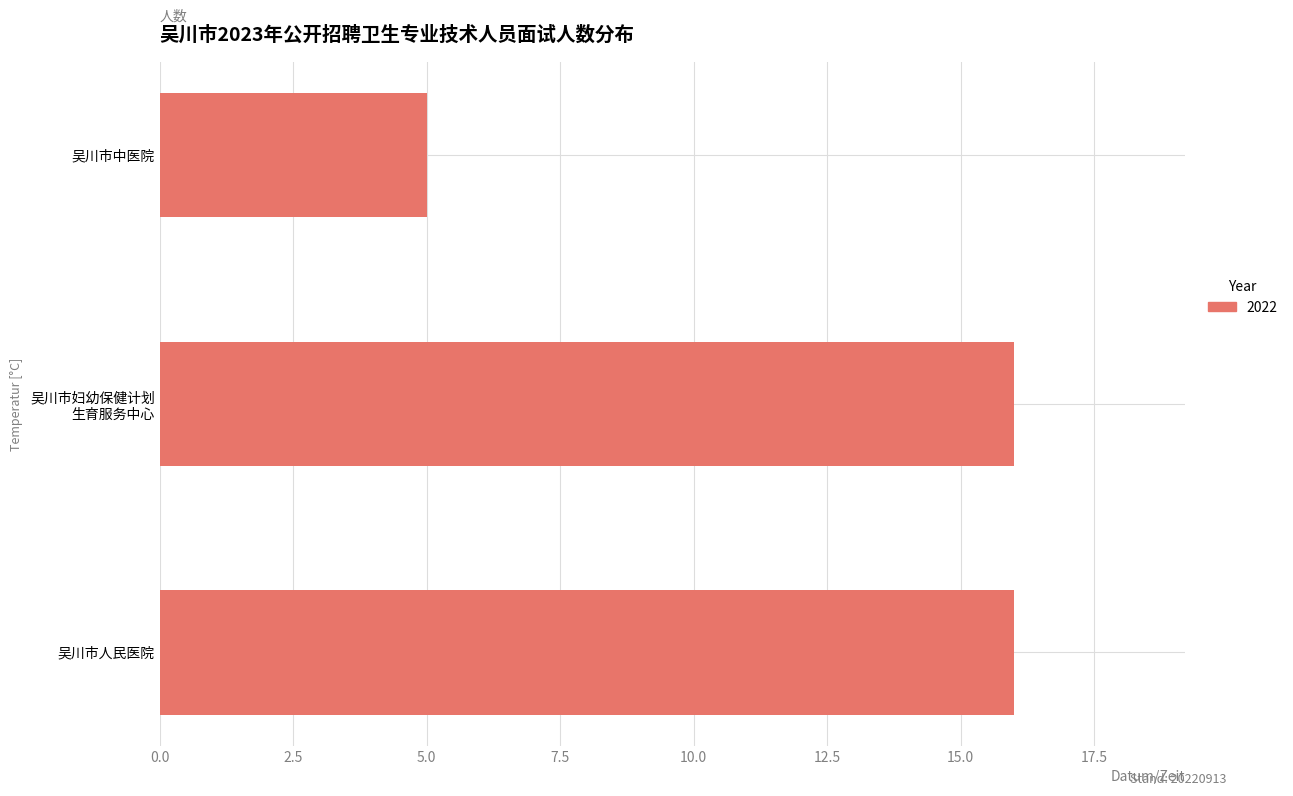

At which label is the value closest to 10?

吴川市中医院